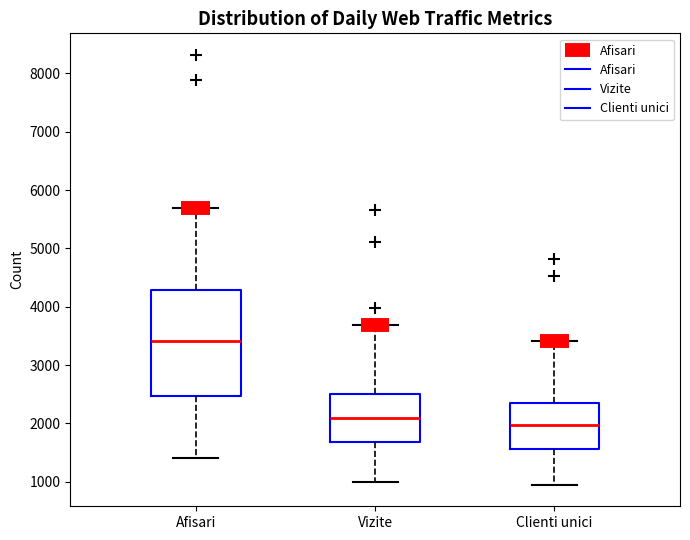

Which box is the tallest, from its lower edge to its upper edge?

Afisari